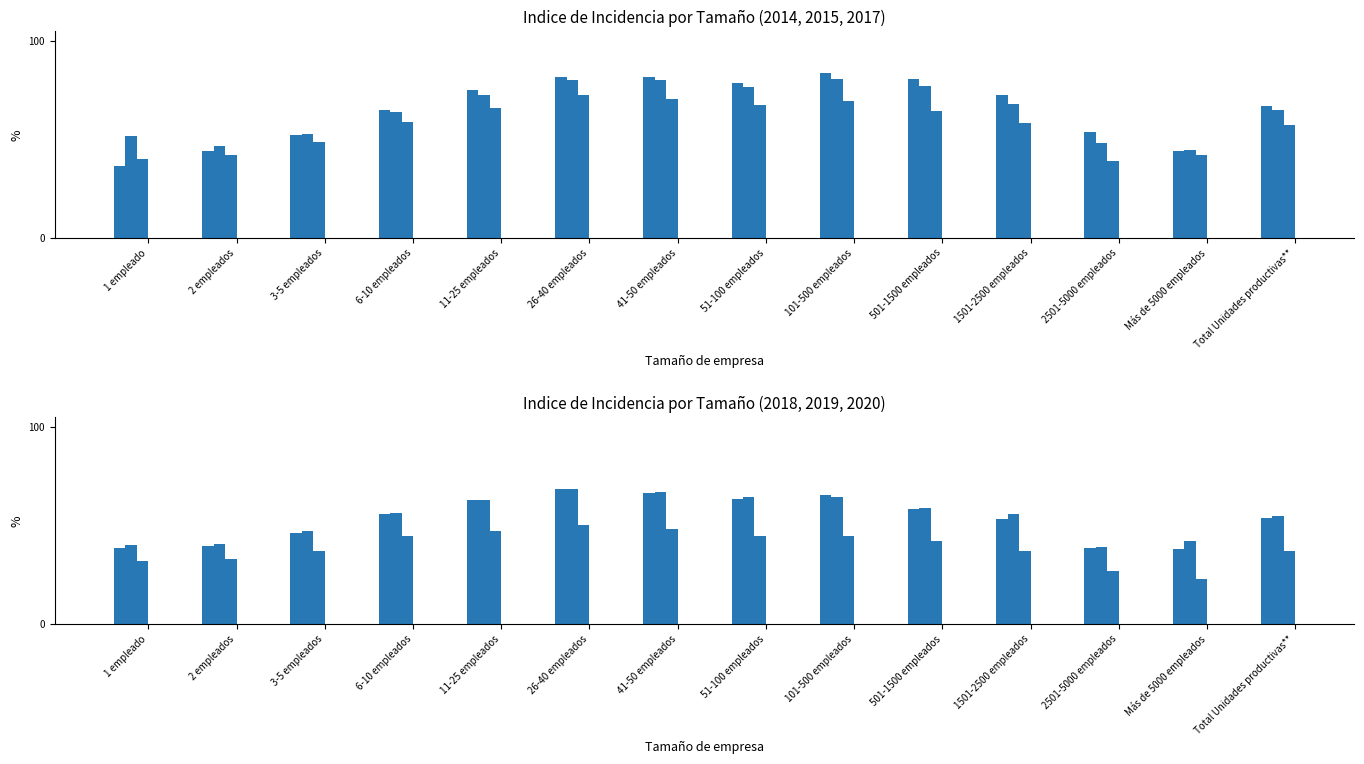

What are all the series names shown in the legend?

2014, 2015, 2017, 2018, 2019, 2020